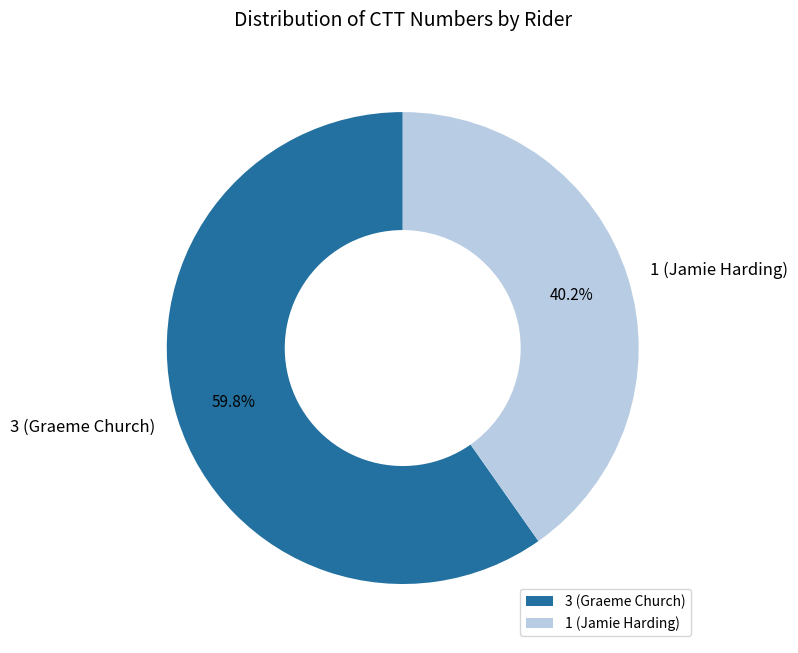

Do 1 (Jamie Harding) and 3 (Graeme Church) together represent more than half of the pie?

Yes